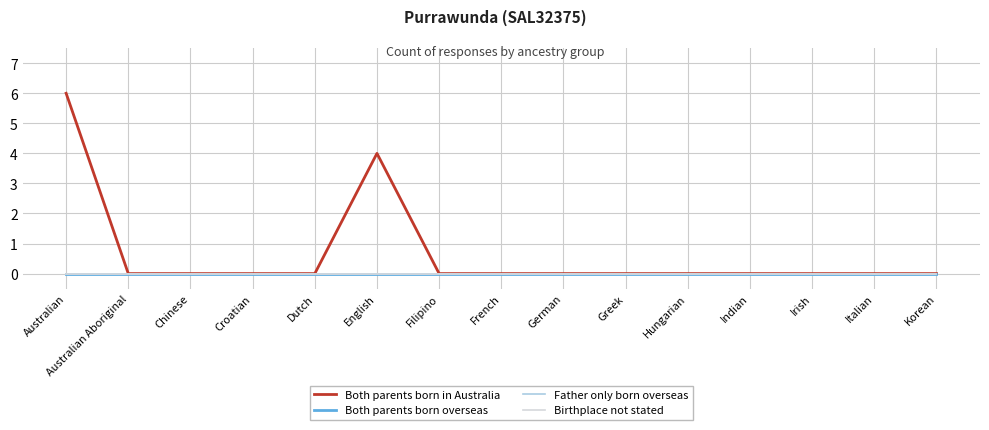

How many interior local peaks does the Both parents born in Australia series have?

1